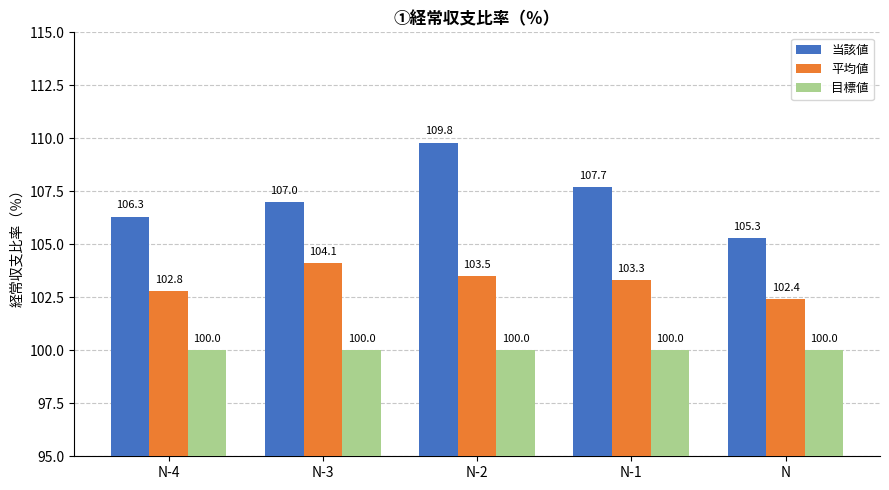

Between N-4 and N, which series saw the biggest shift?

当該値